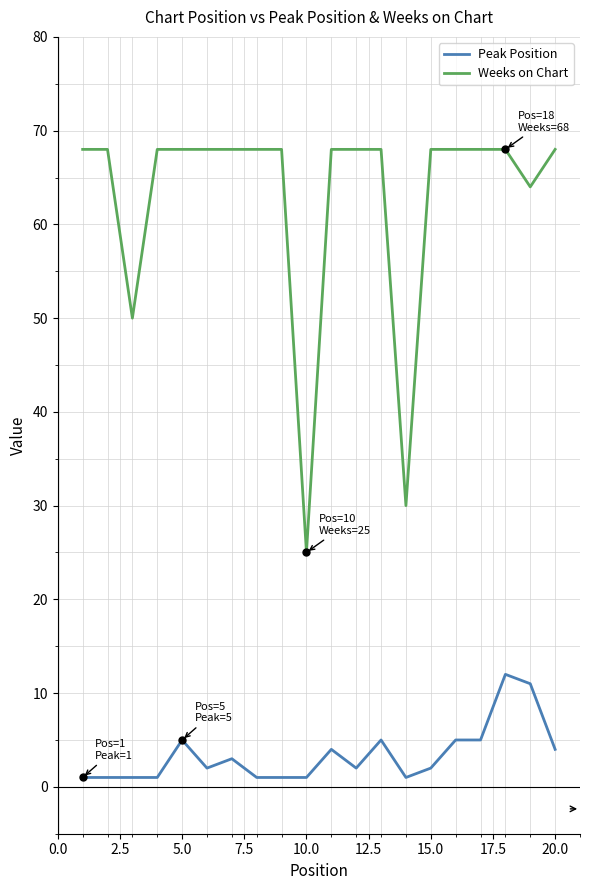

True or false: Weeks on Chart and Peak Position cross at least once.

False